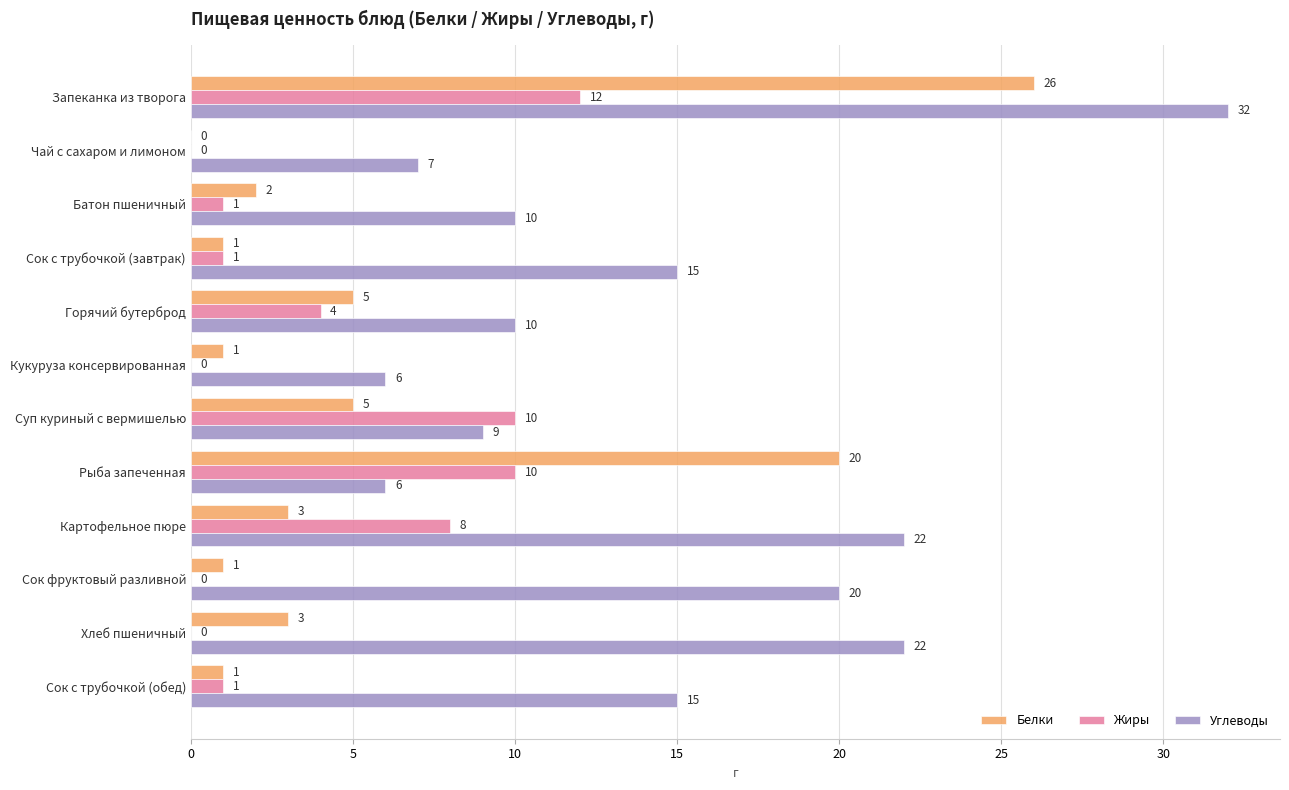

What is the maximum value shown in the chart?

32